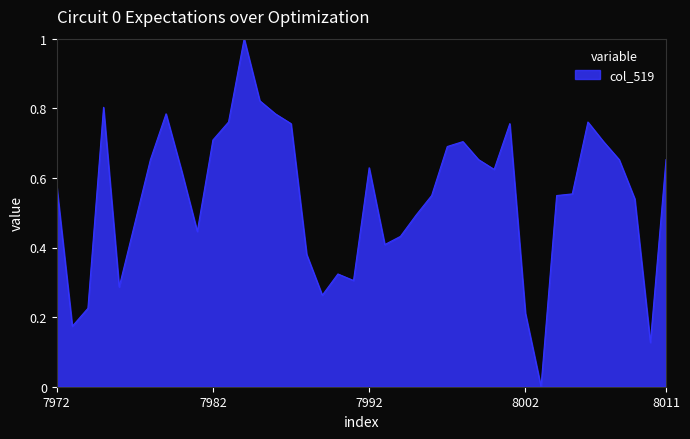

What is the greatest value displayed?

1.0